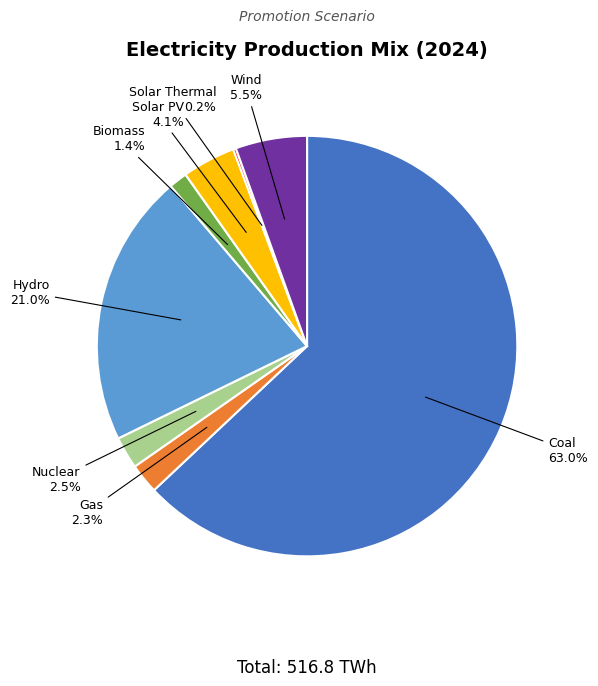

Does any single category account for the majority?

Yes